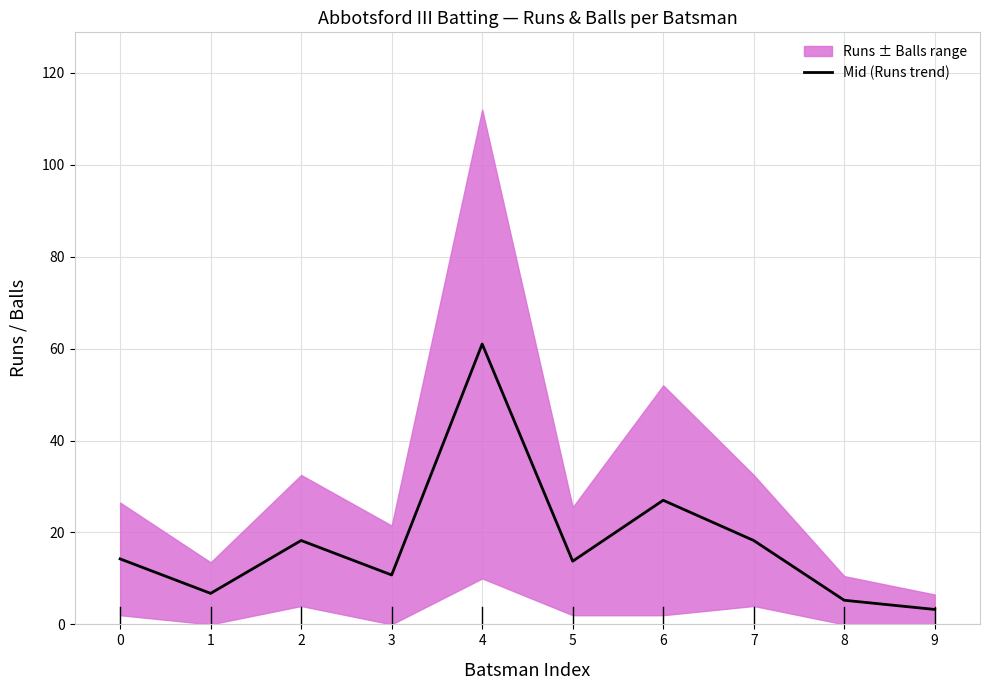

Reading left to right, list all the values displayed in this chart.

0=14.2	1=6.8	2=18.2	3=10.8	4=61.0	5=13.8	6=27.0	7=18.2	8=5.2	9=3.2